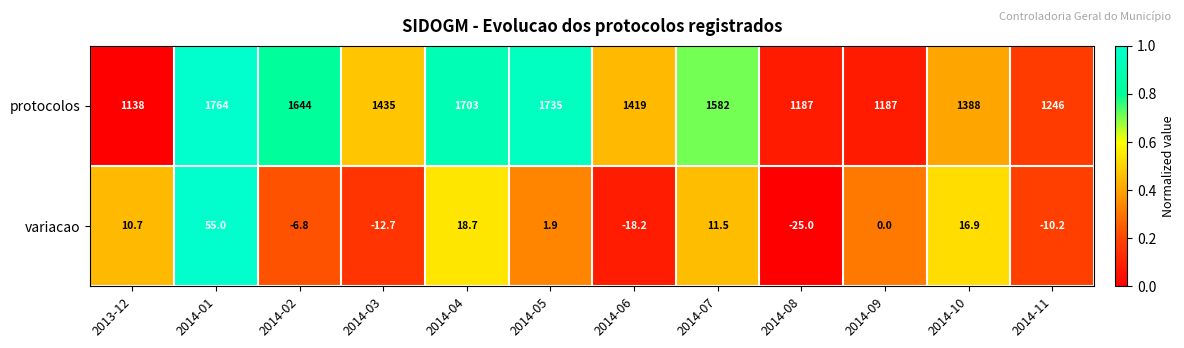

Is it true that protocolos equals 1388.0 at 2014-10?

True